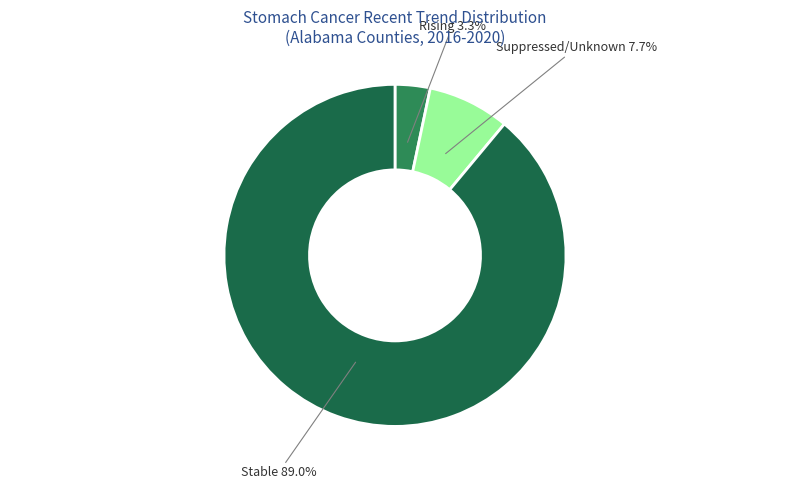

To the nearest percent, what is the difference between the largest and smallest slice percentages?

86%